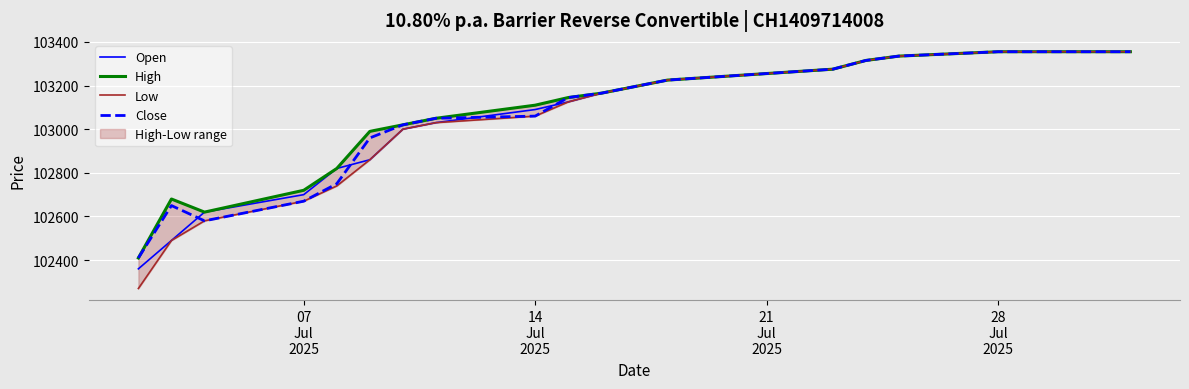

Reading left to right, transcribe all the data shown in this chart.

Open: 102360	102490	102620	102700	102820	102860	103000	103030	103090	103125	103165	103195	103225	103255	103265	103275	103315	103335	103355	103355	103355	103355	103355
High: 102410	102680	102620	102720	102820	102990	103020	103050	103110	103145	103165	103195	103225	103255	103265	103275	103315	103335	103355	103355	103355	103355	103355
Low: 102270	102490	102580	102670	102740	102860	103000	103030	103060	103125	103165	103195	103225	103255	103265	103275	103315	103335	103355	103355	103355	103355	103355
Close: 102410	102650	102580	102670	102750	102960	103020	103050	103060	103145	103165	103195	103225	103255	103265	103275	103315	103335	103355	103355	103355	103355	103355